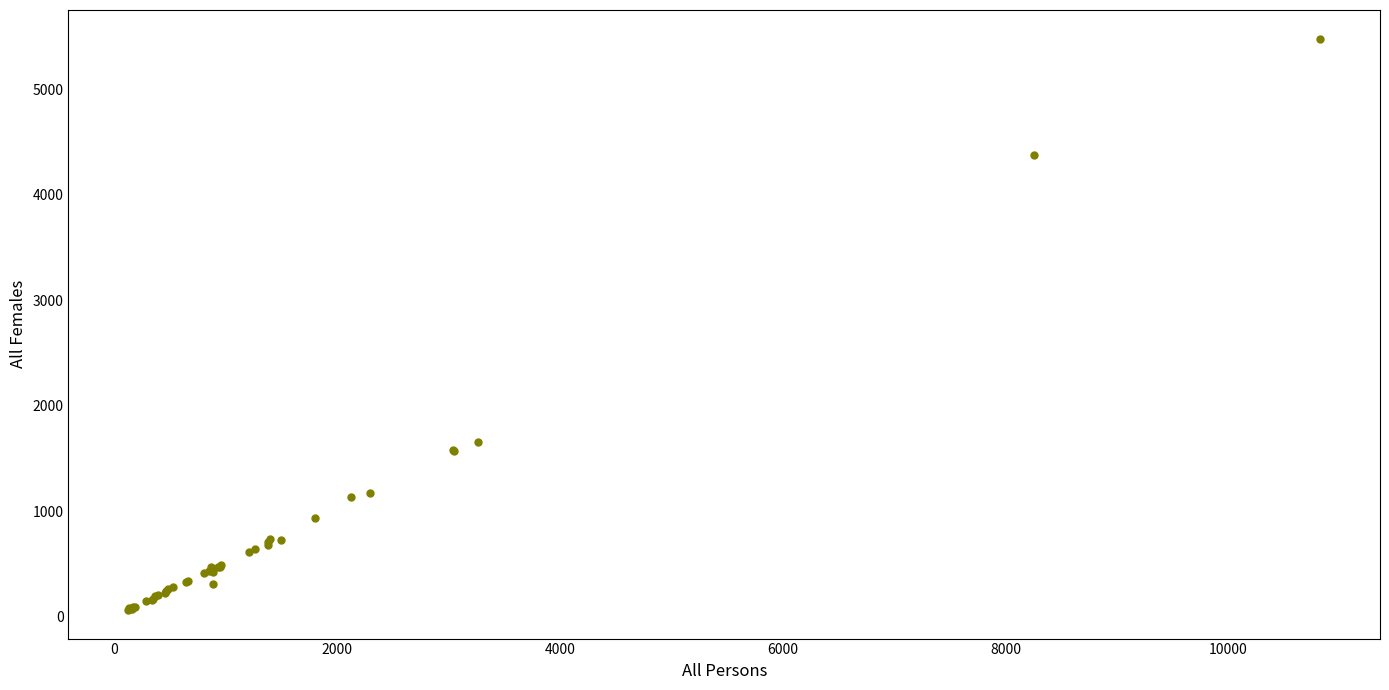

What Y value in the scatter plot is closest to 2773?

1653